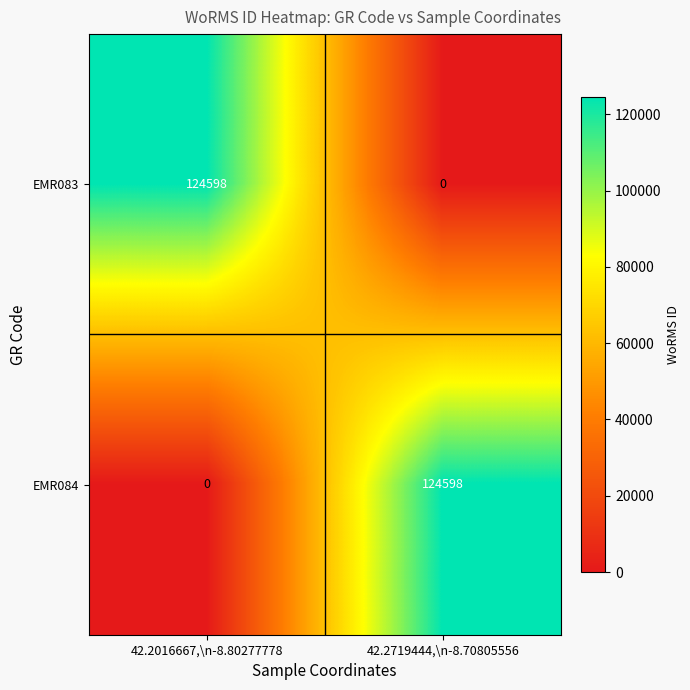

Reading right to left, list all the values displayed in this chart.

EMR083: 0	124598
EMR084: 124598	0